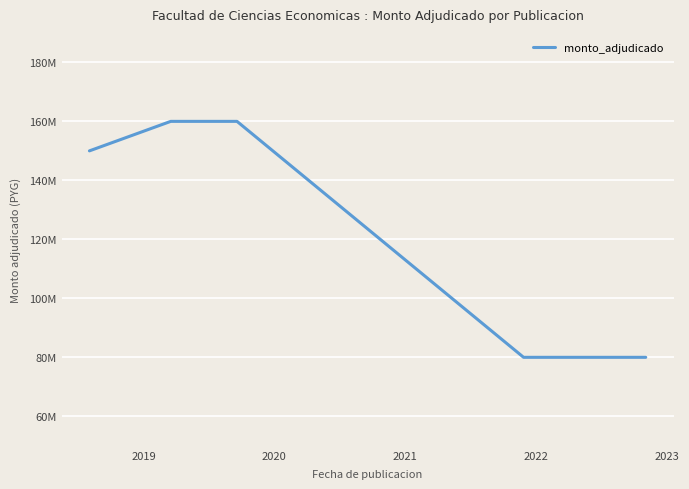

What is the difference between the maximum and minimum values?

80000000